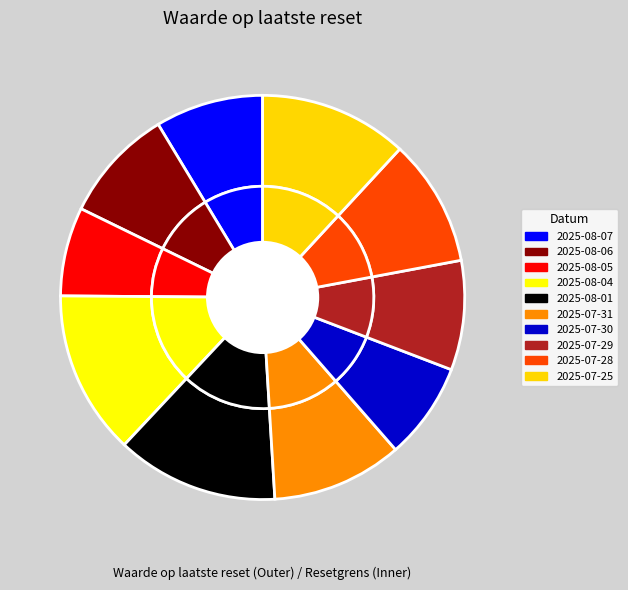

Does any single category account for the majority?

No